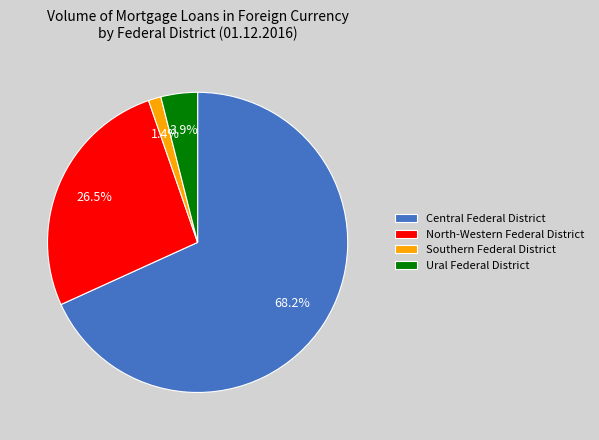

Combined, do Central Federal District and North-Western Federal District account for over 50%?

Yes